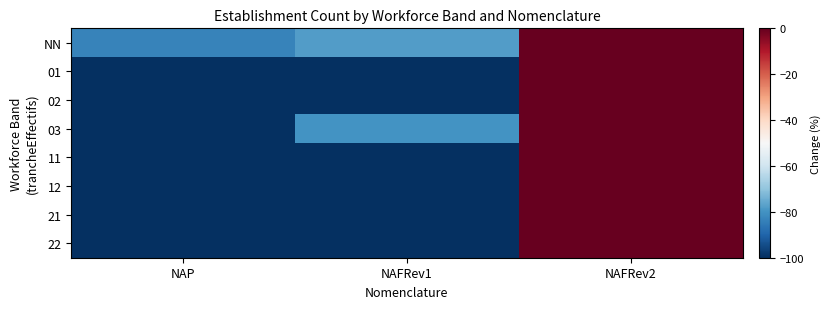

List the series in order of their peak value, highest first.

NN, 01, 02, 03, 11, 12, 21, 22